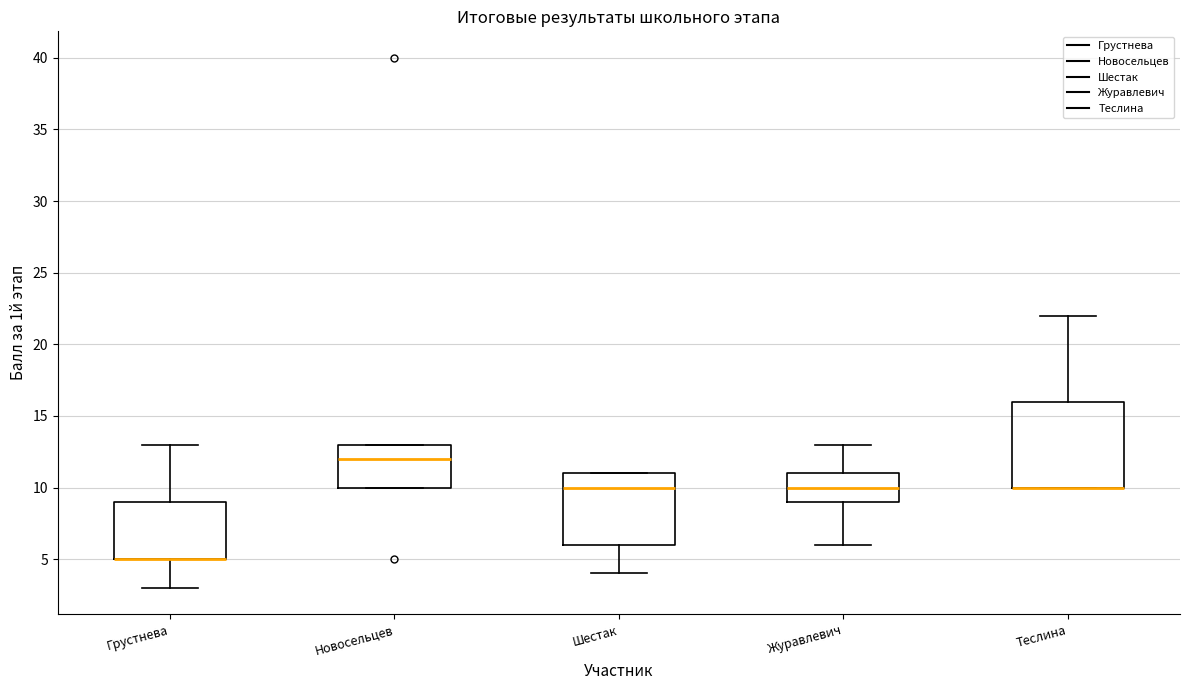

Reading left to right, read every box against the y-axis: the position of its median line, the range the box covers, and the ends of its whiskers. The values are not printed on the chart, so give them approximately, as read against the axis.

Грустнева: median 5 (drawn on the box's lower edge), box 5 to 9, whiskers 3 to 13
Новосельцев: median 12, box 10 to 13, whiskers 10 to 13
Шестак: median 10, box 6 to 11, whiskers 4 to 11
Журавлевич: median 10, box 9 to 11, whiskers 6 to 13
Теслина: median 10 (drawn on the box's lower edge), box 10 to 16, whiskers 10 to 22